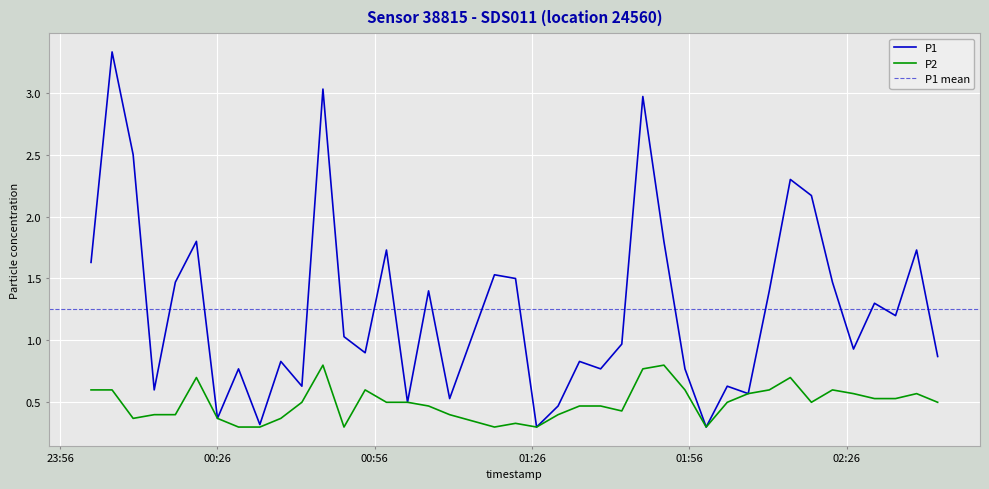

True or false: P1 and P2 cross at least once.

False